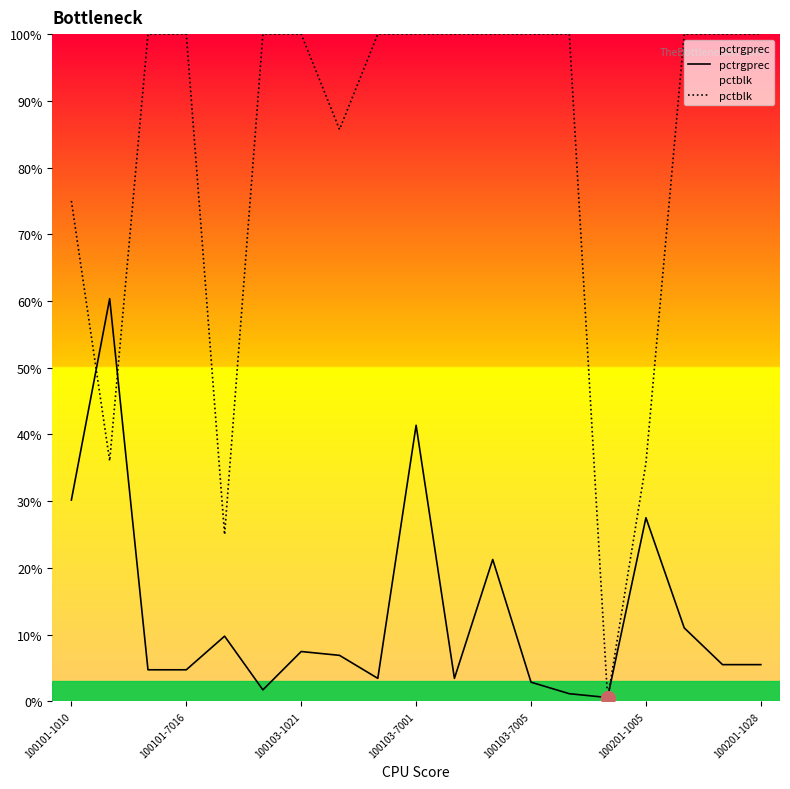

At 100201-1028, list the series in order from smallest to largest.

pctrgprec, pctblk